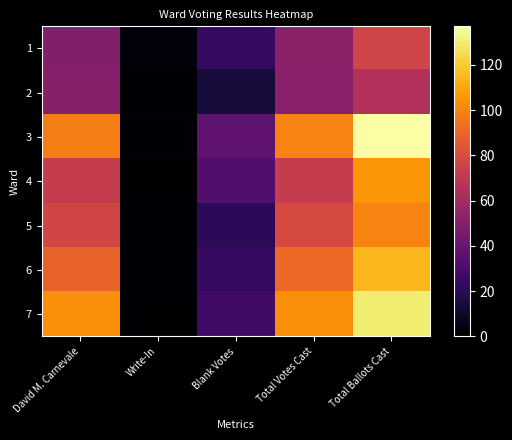

What is the spread (max minus min) of values at Total Votes Cast?

52